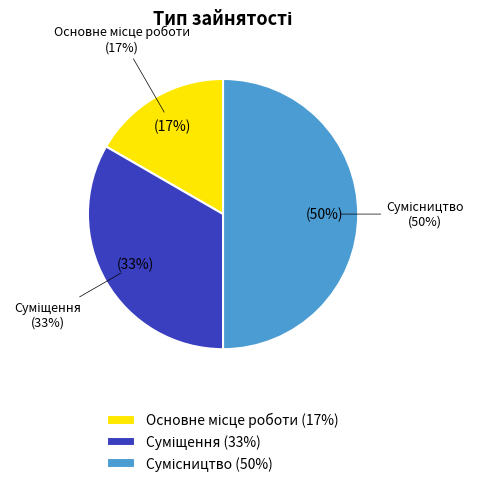

To the nearest percent, what is the difference between the Суміщення and Сумісництво slice percentages?

17%